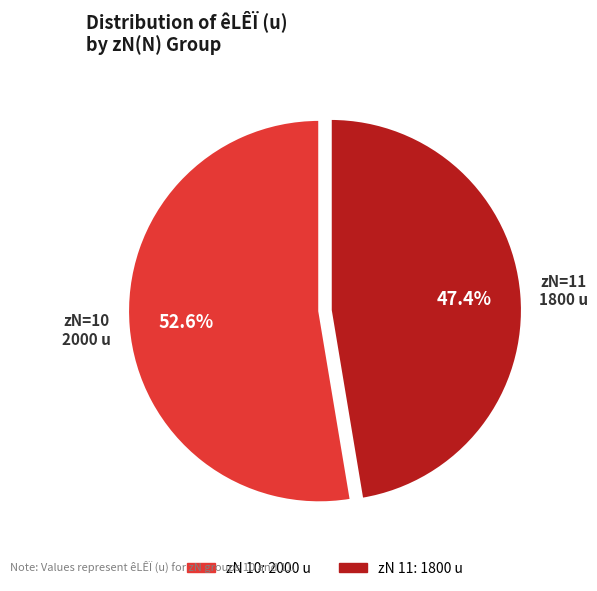

Is there any slice that represents more than half of the pie?

Yes